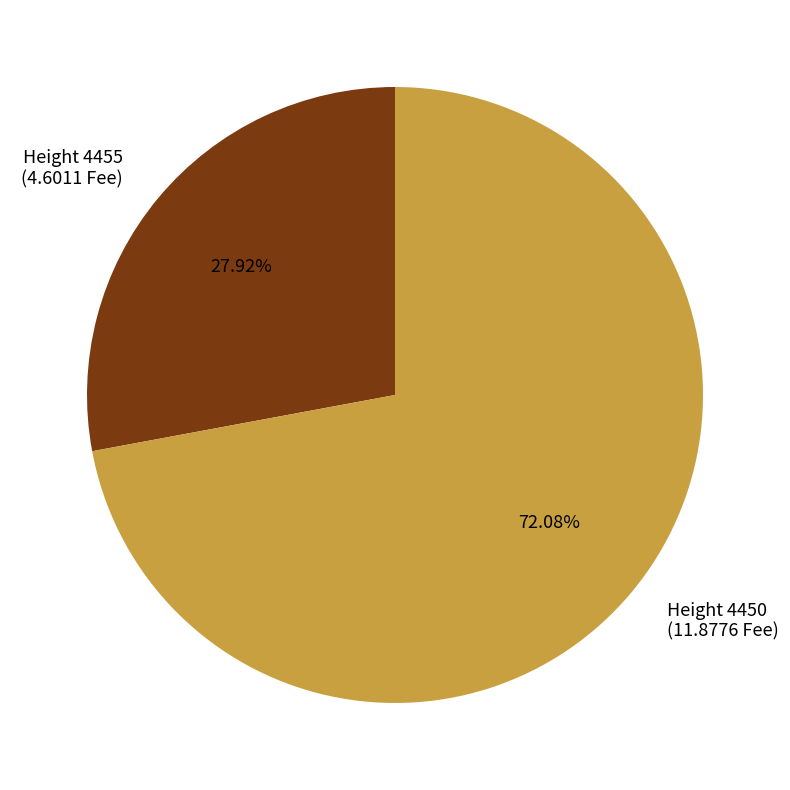

What is the smallest slice in the pie chart?

4455